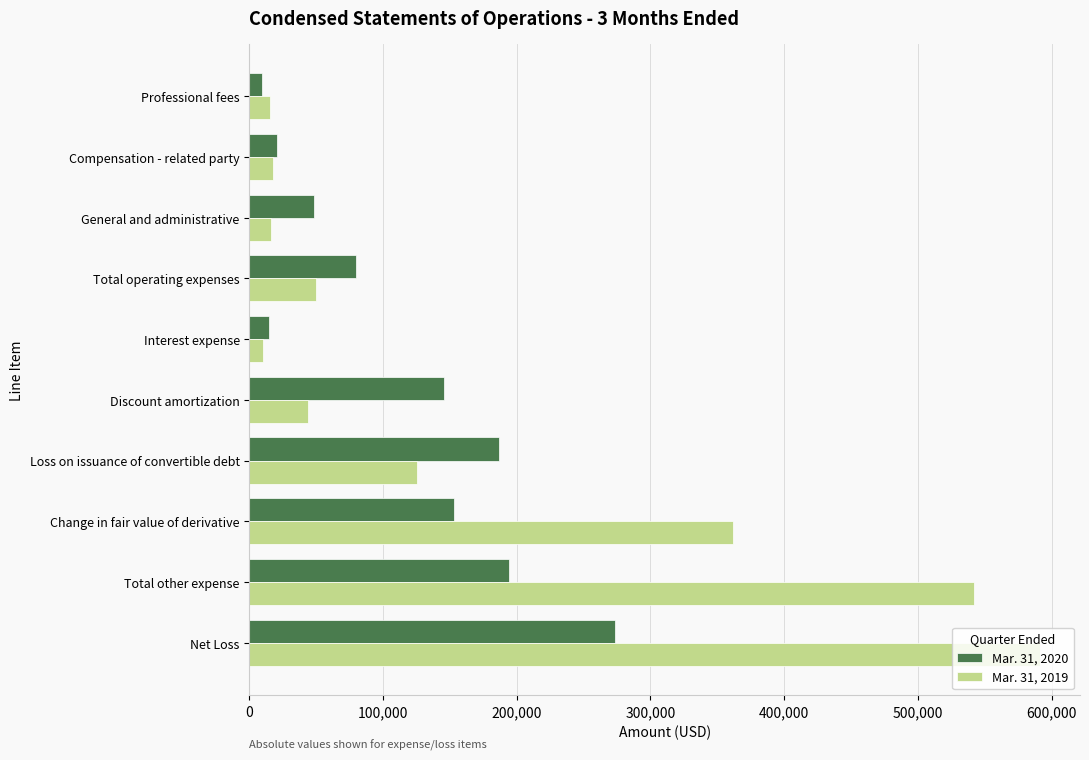

Which series has the largest total across all categories?

Mar. 31, 2019